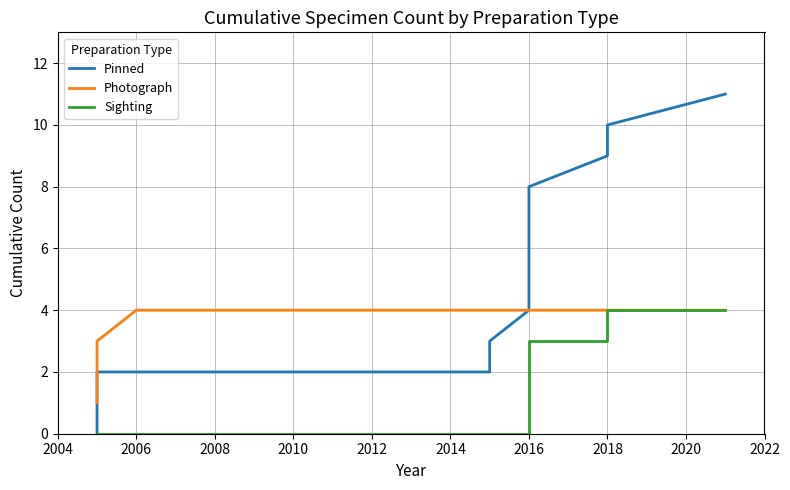

True or false: Photograph has more than 1 points higher than both neighbors.

False